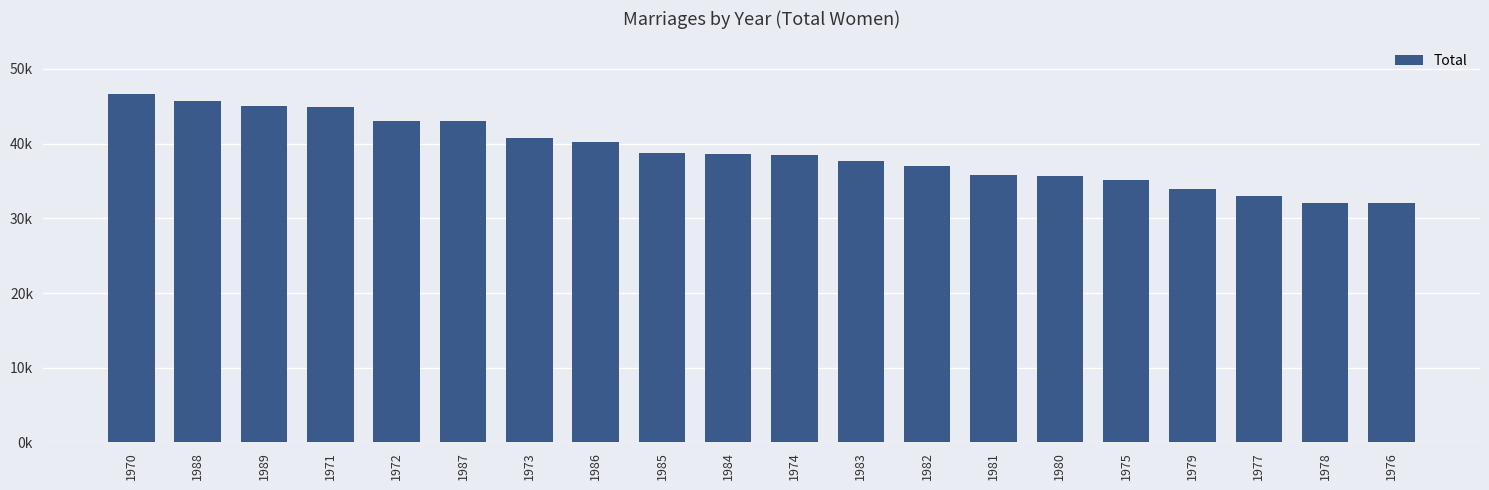

At which category does the chart reach its minimum across all series?

1976